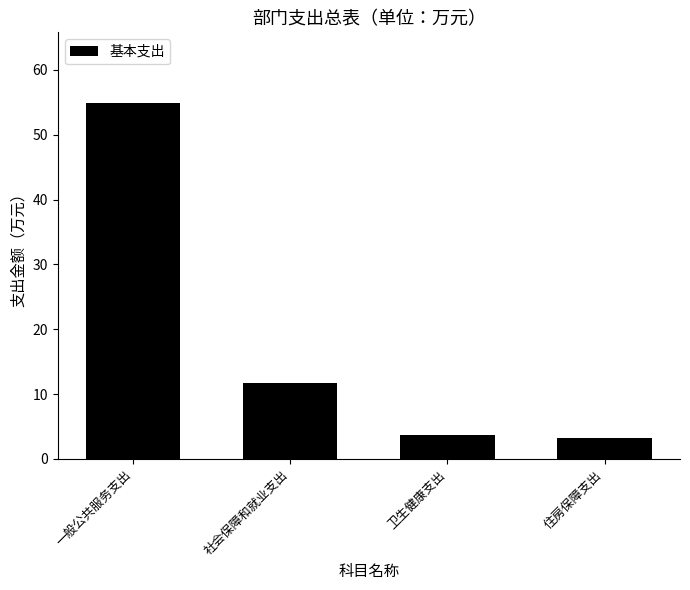

Which has a higher value, 社会保障和就业支出 or 卫生健康支出?

社会保障和就业支出